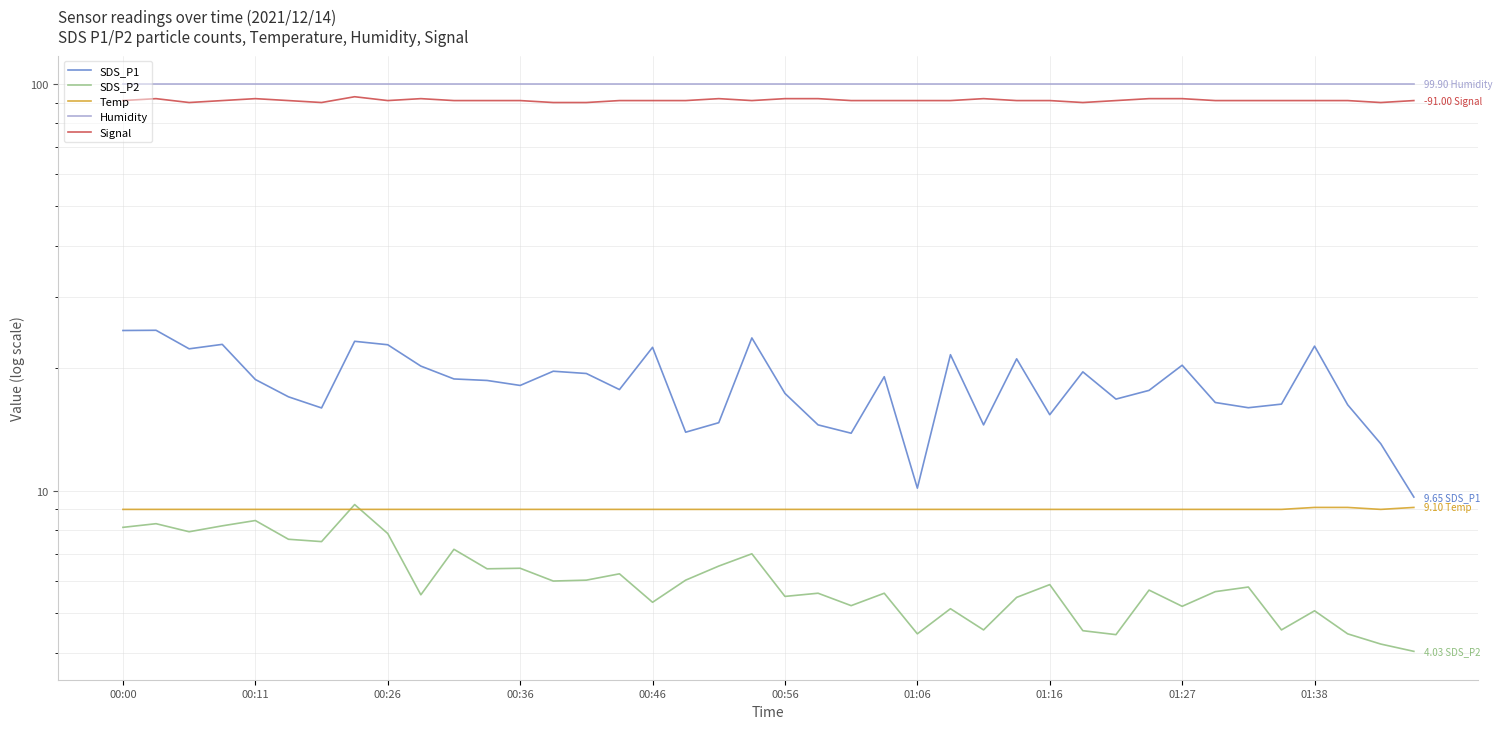

At 00:11, list the series in order from largest to smallest.

Humidity, Signal, SDS_P1, Temp, SDS_P2